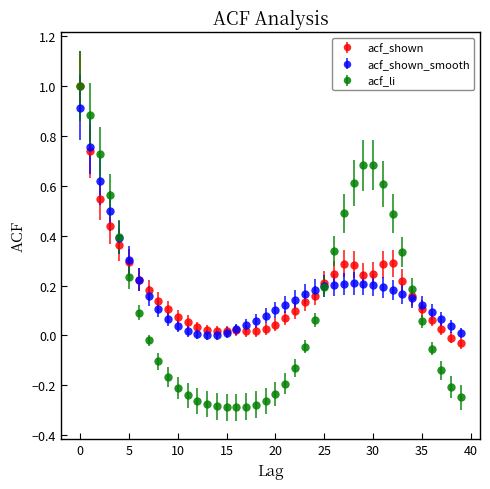

Which series has the largest range (max minus min)?

acf_li